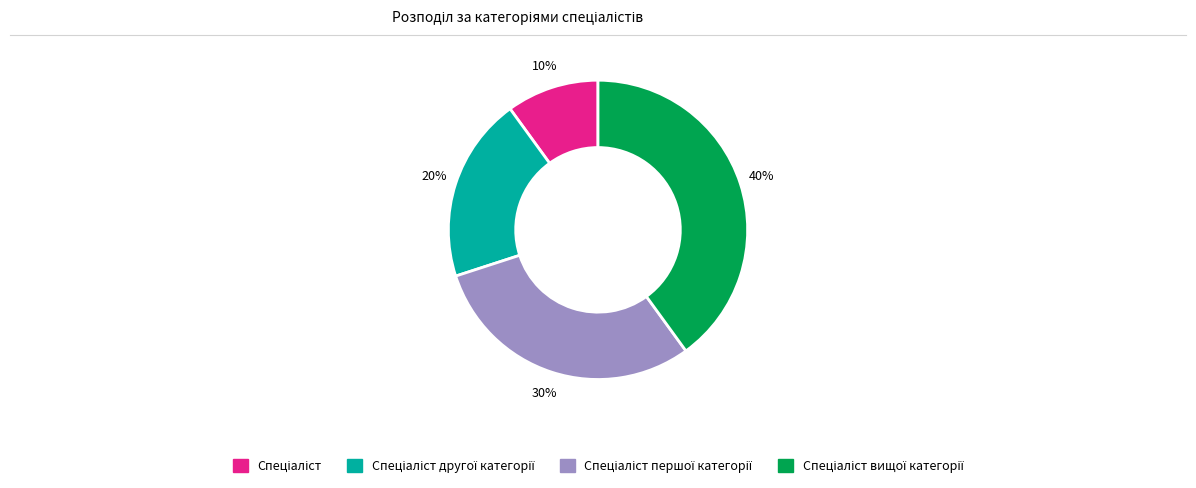

How many segments does this pie chart have?

4